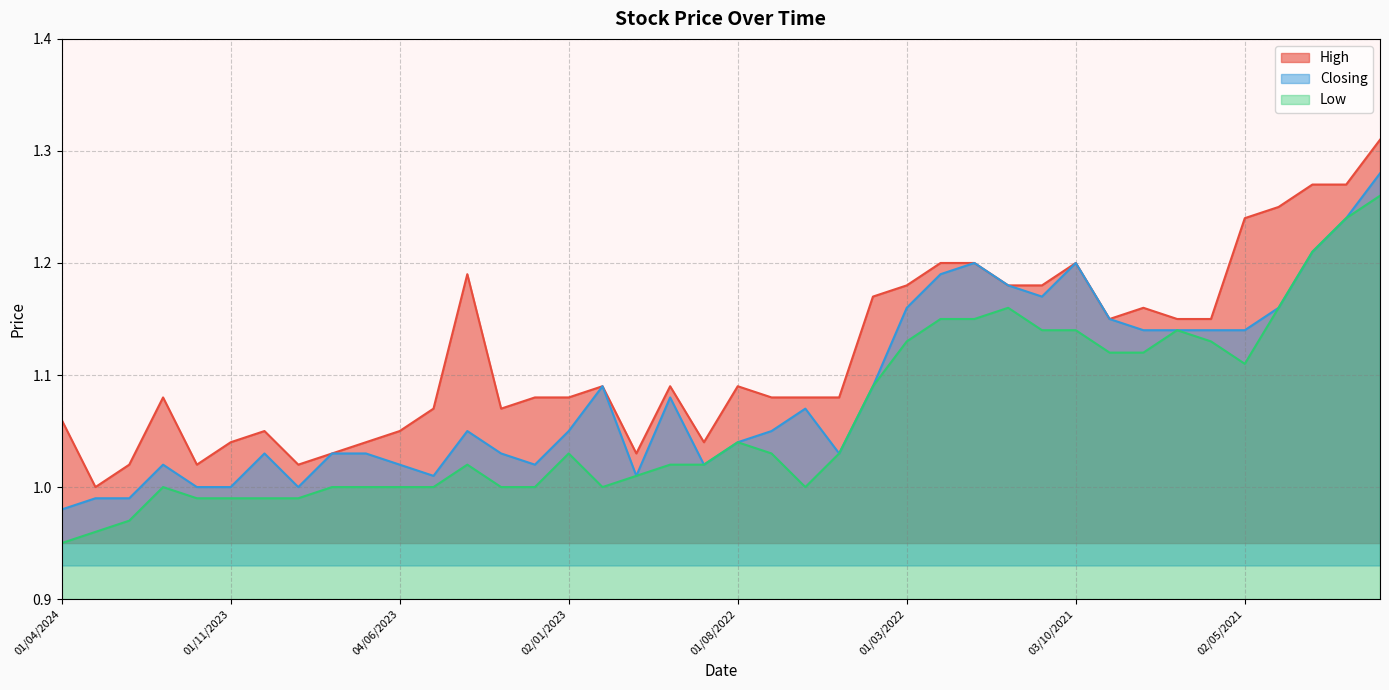

What is the difference between the maximum and minimum values in the High series?

0.3